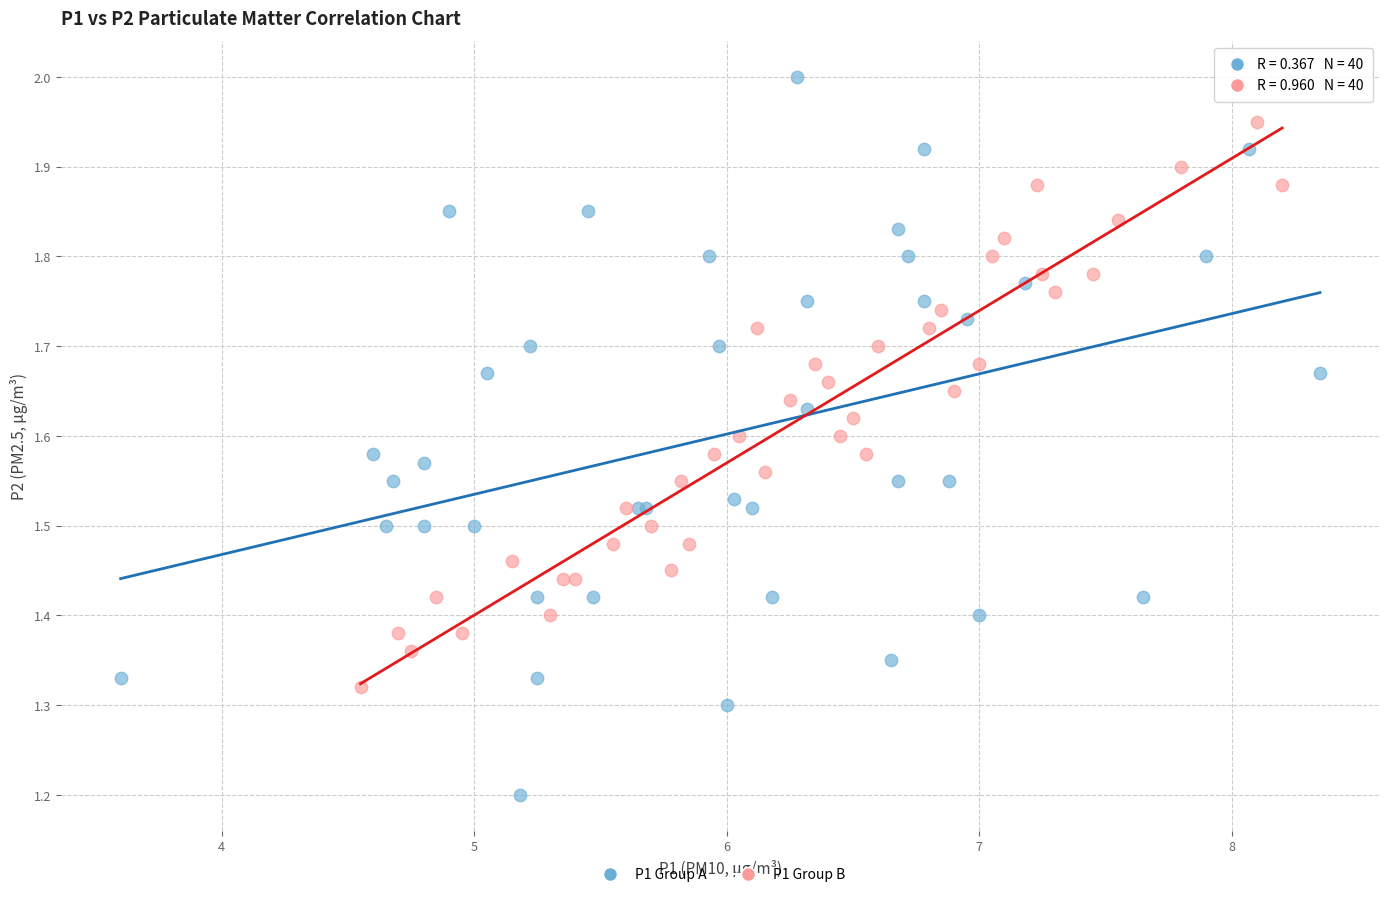

Which series contains the lowest Y value?

P1 Group A